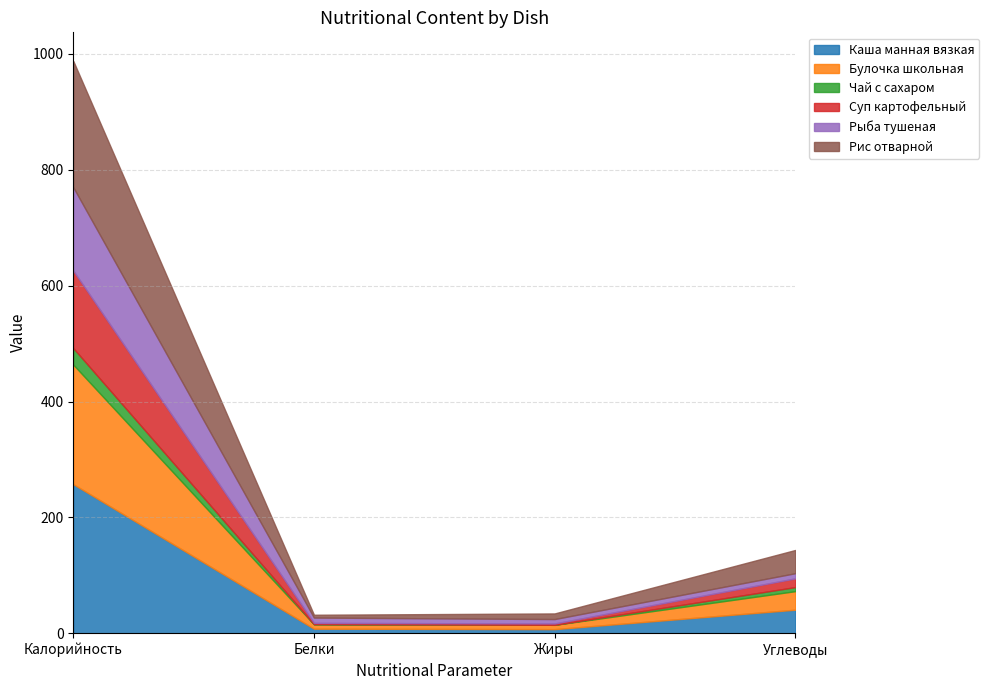

Which has a higher value, Калорийность or Белки?

Калорийность